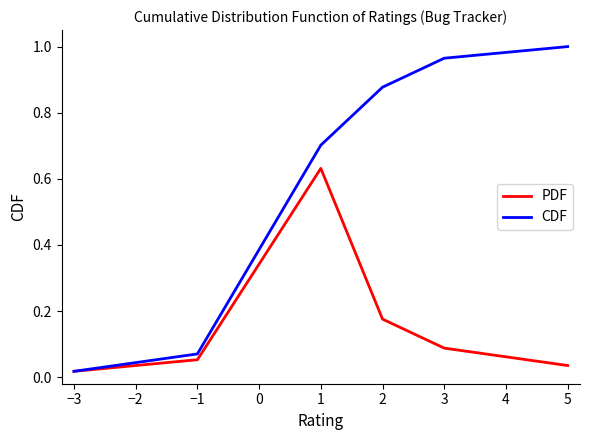

True or false: CDF has a value of 1.0 at 5.

True